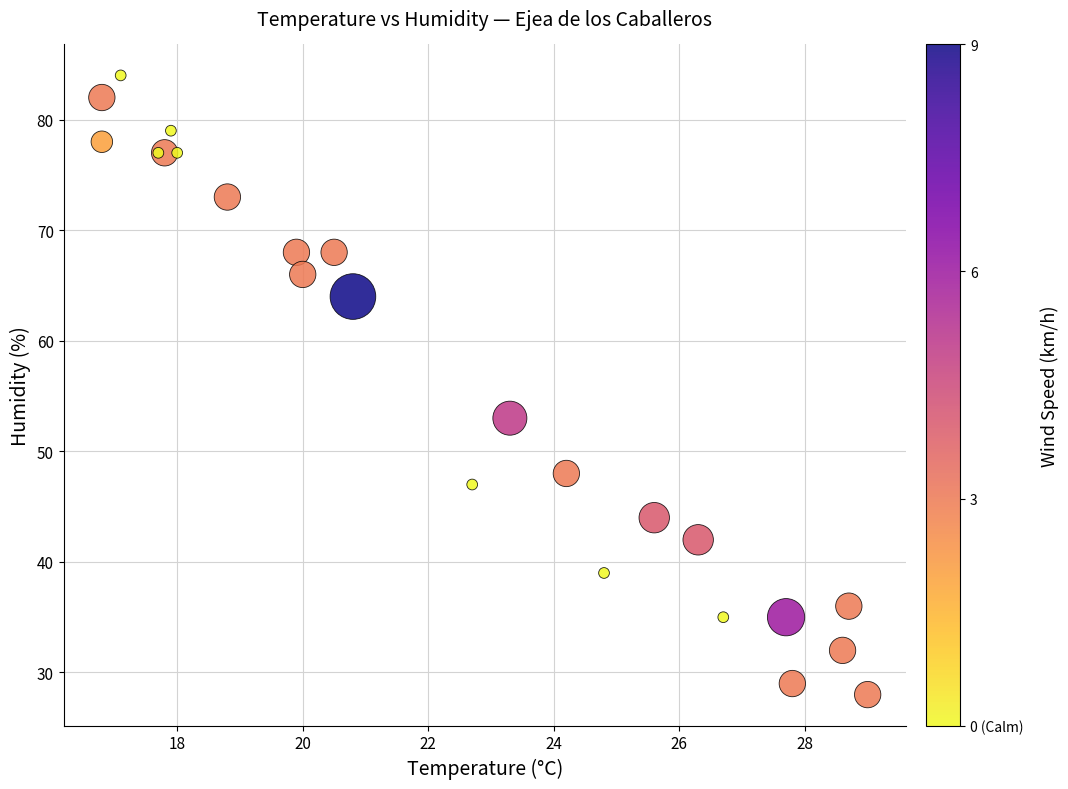

What Y value in the scatter plot is closest to 56?

53